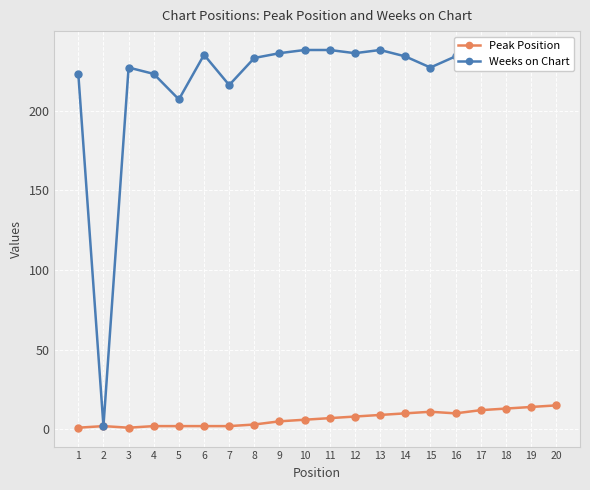

True or false: Weeks on Chart has more than 2 points higher than both neighbors.

True